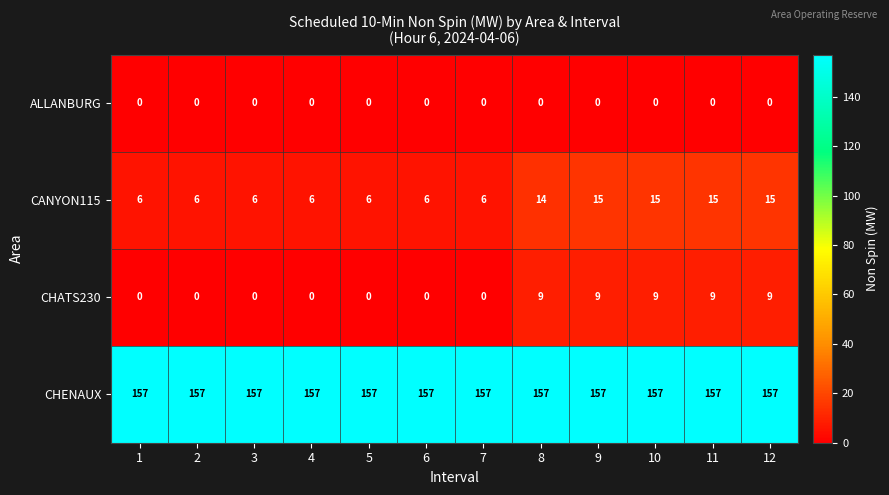

What value does the CANYON115 series have at 2?

6